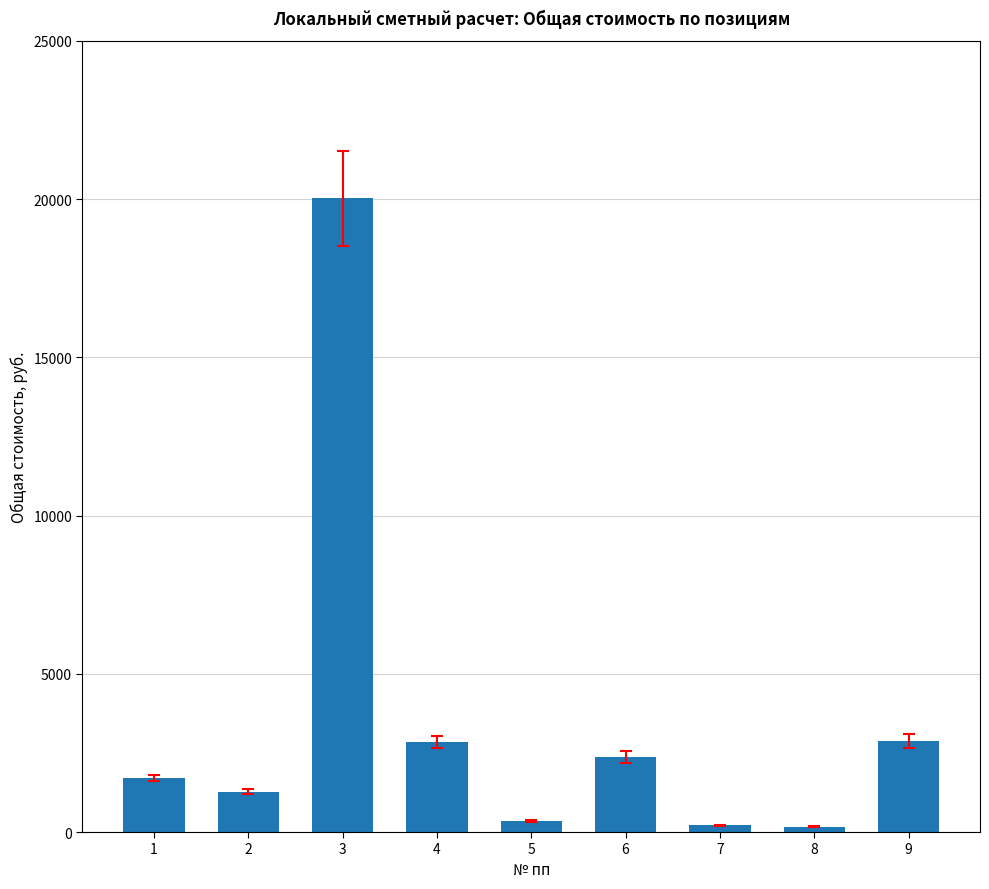

Read the value at 8.

164.6